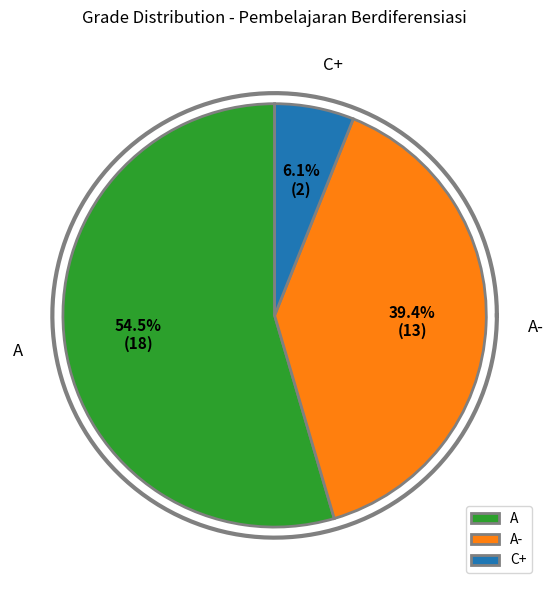

What percentage is NOT represented by A?

45.5%